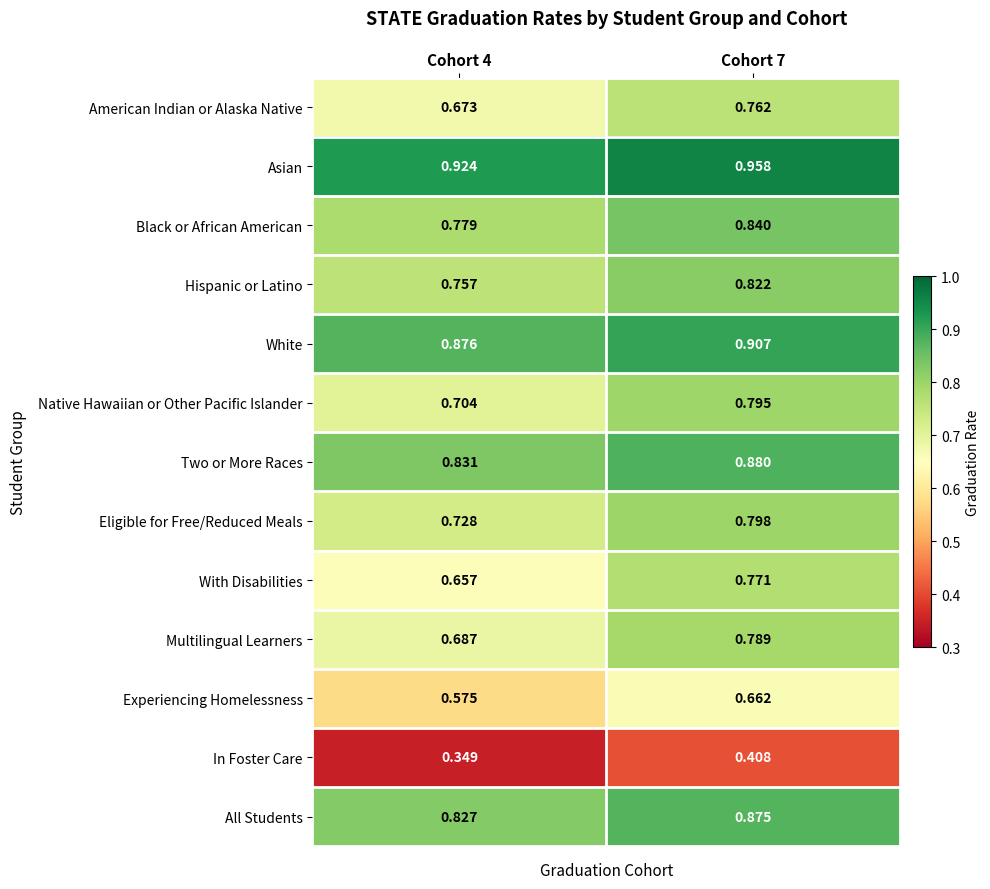

Which series has the largest total across all categories?

Asian